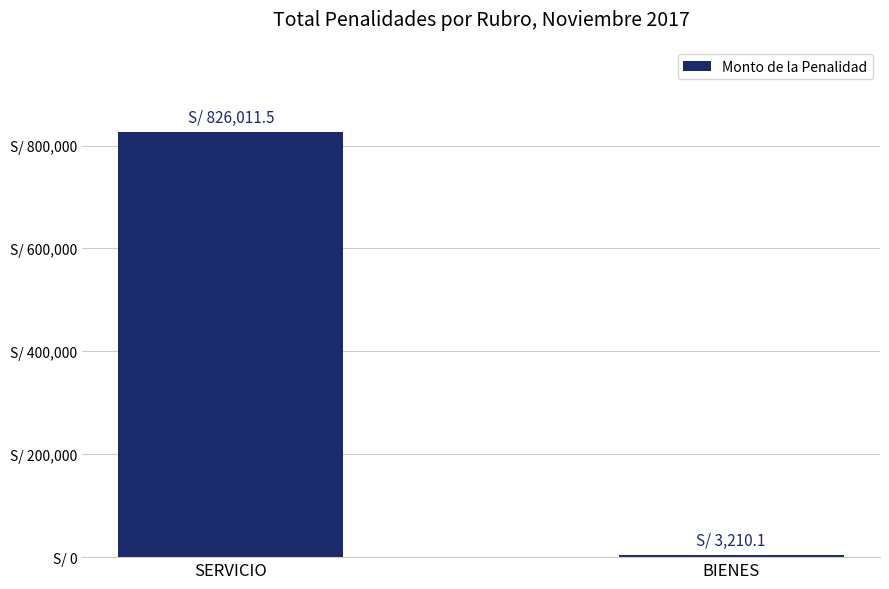

What is the label of the 2nd bar from the left?

BIENES